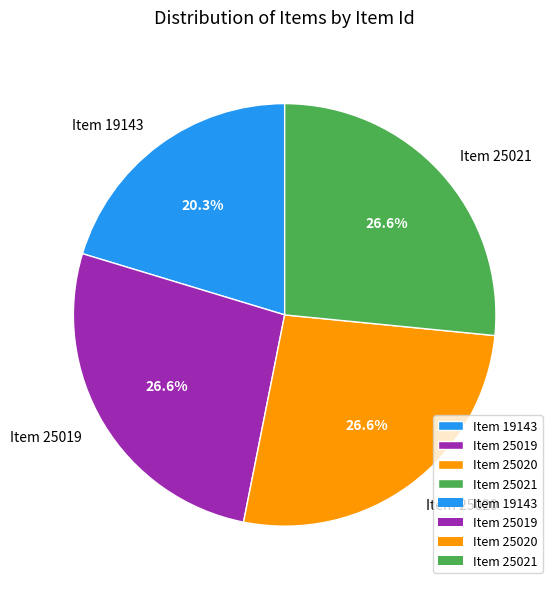

Count the number of slices in the pie.

4